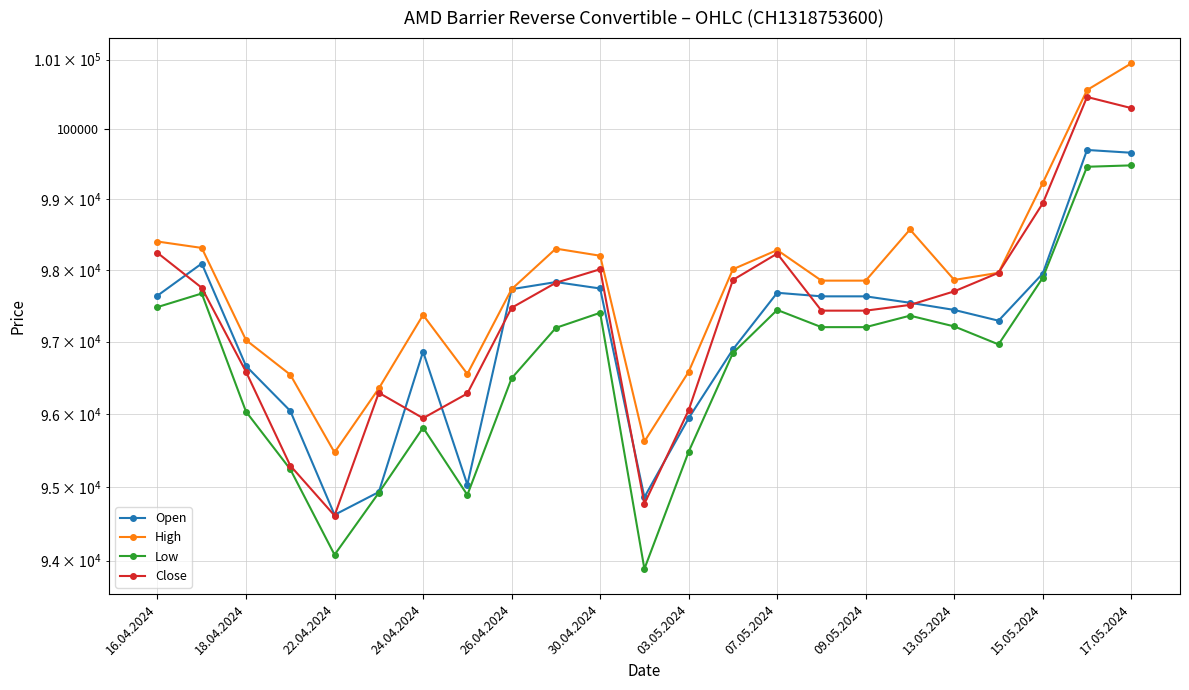

What is the minimum value shown in the chart?

93890